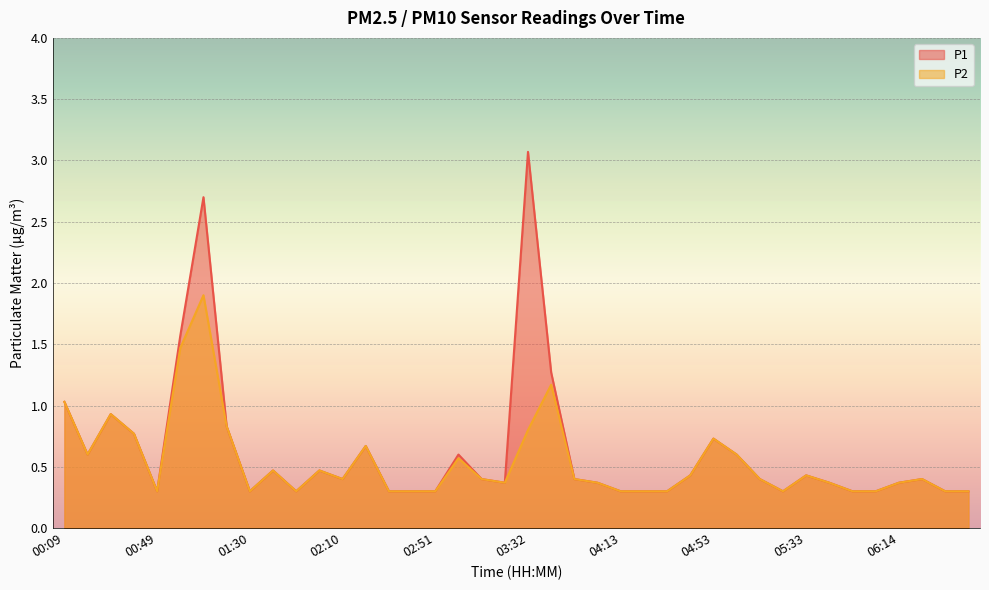

Is it true that P1 equals 0.3 at 02:41?

True